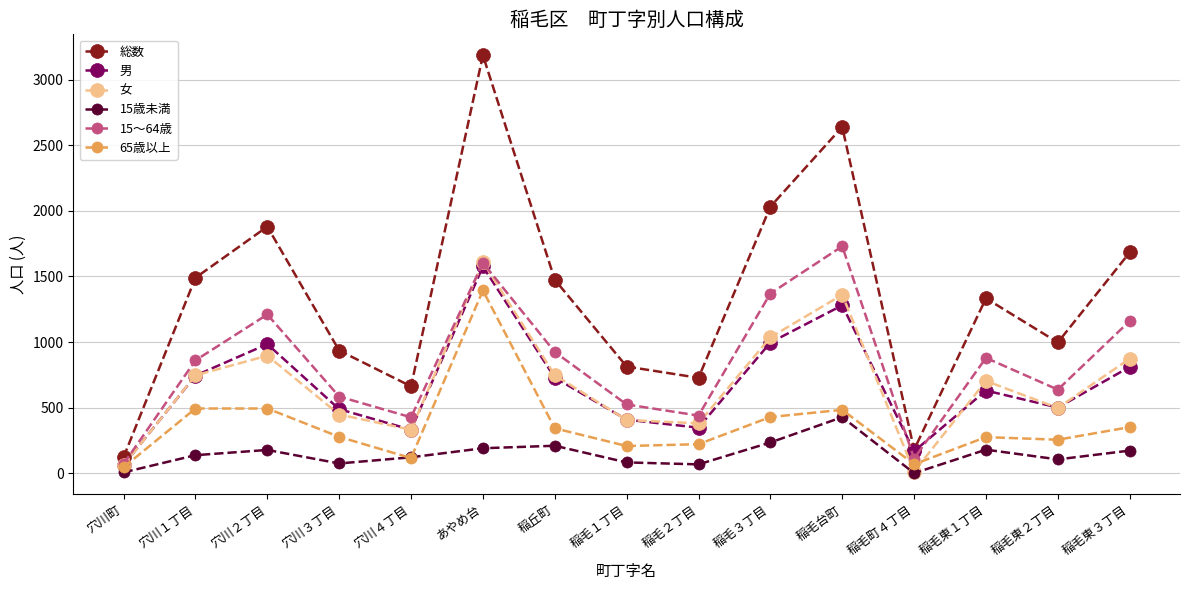

What is the label of the 5th point from the right?

稲毛台町